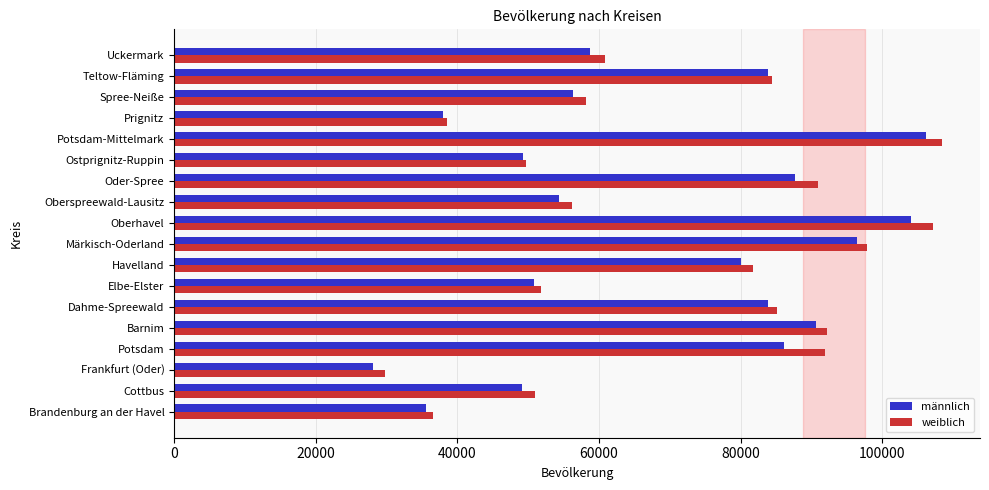

How many data points does each series have?

18